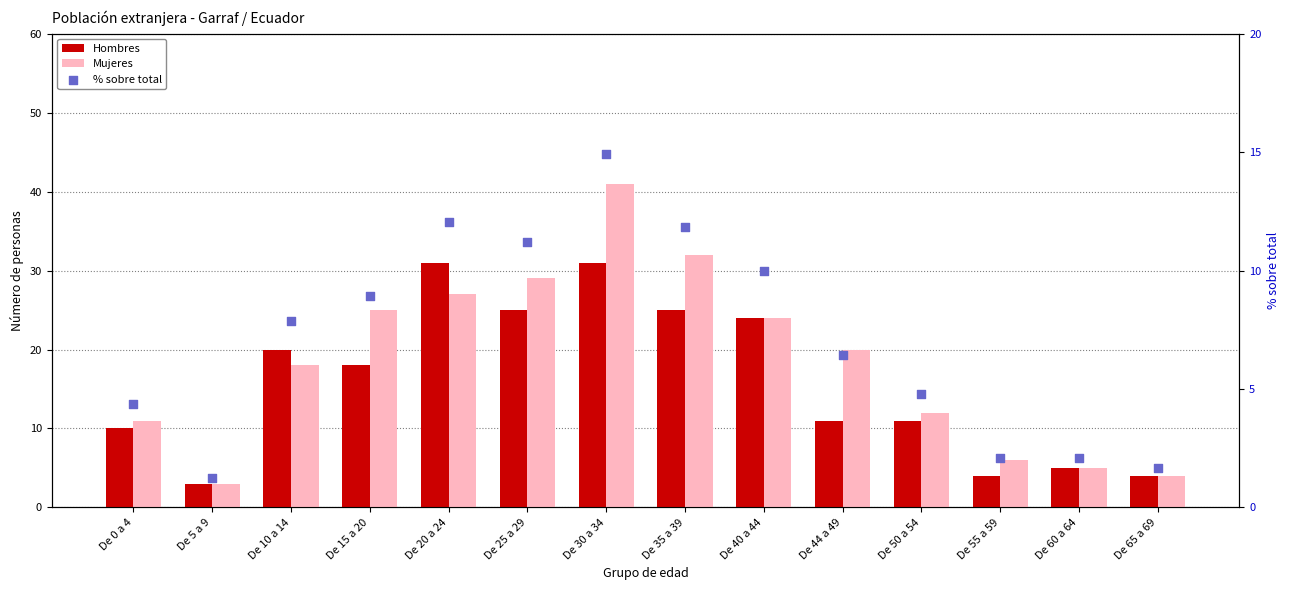

What is the total value across all series at De 25 a 29?

65.2